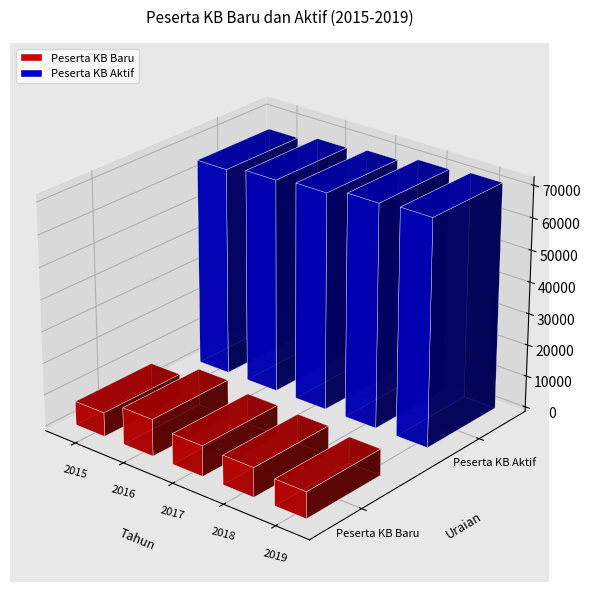

Which label corresponds to the smallest value in the chart?

2015